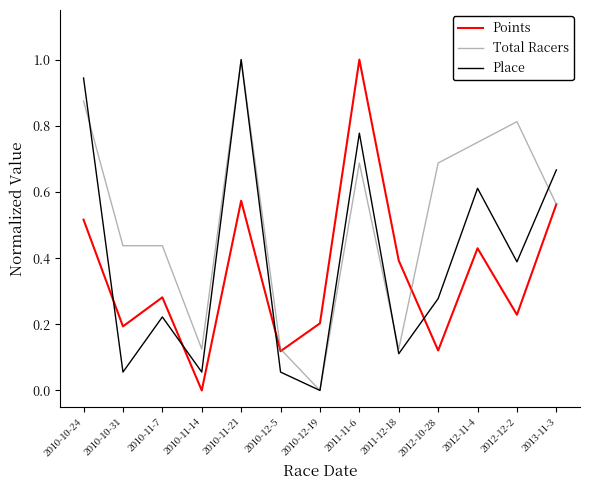

In Place, how many points are lower than both neighbors (excluding endpoints)?

5